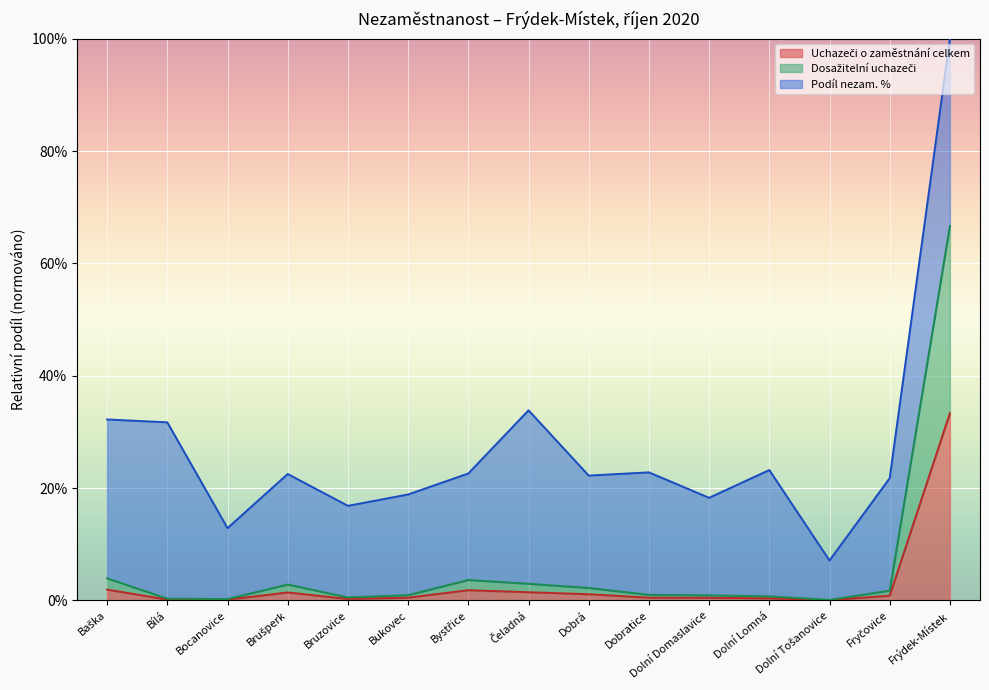

What is the difference between the second highest and minimum values in the Dosažitelní uchazeči series?

3.8